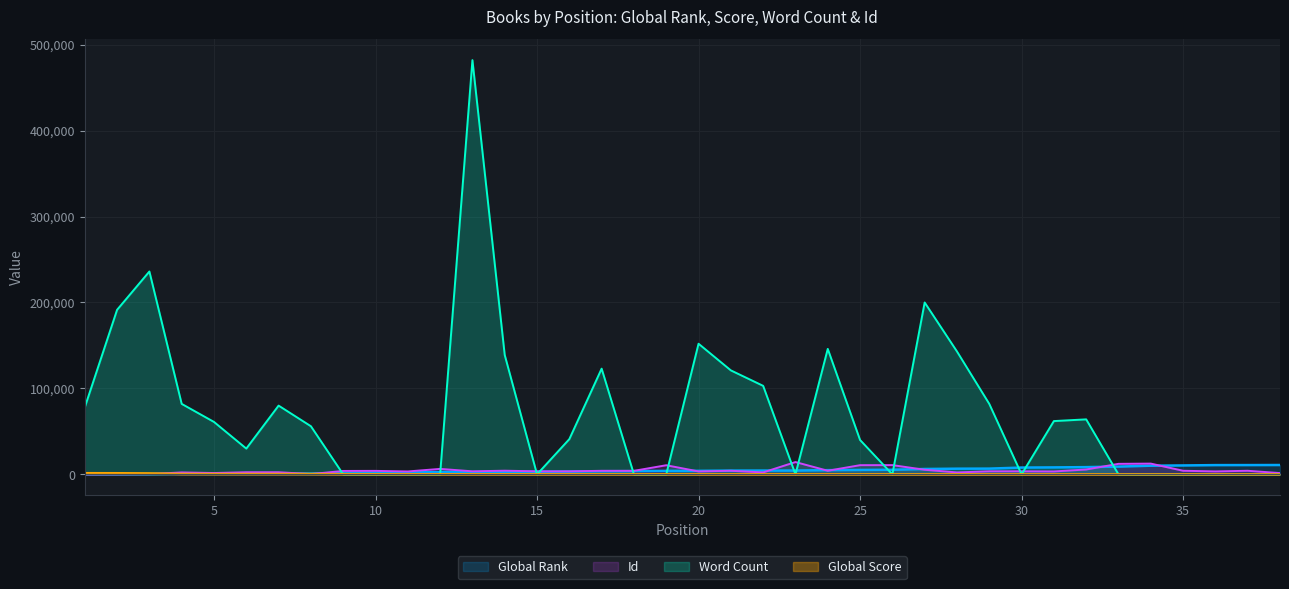

What is the highest value of the Id series?

14325